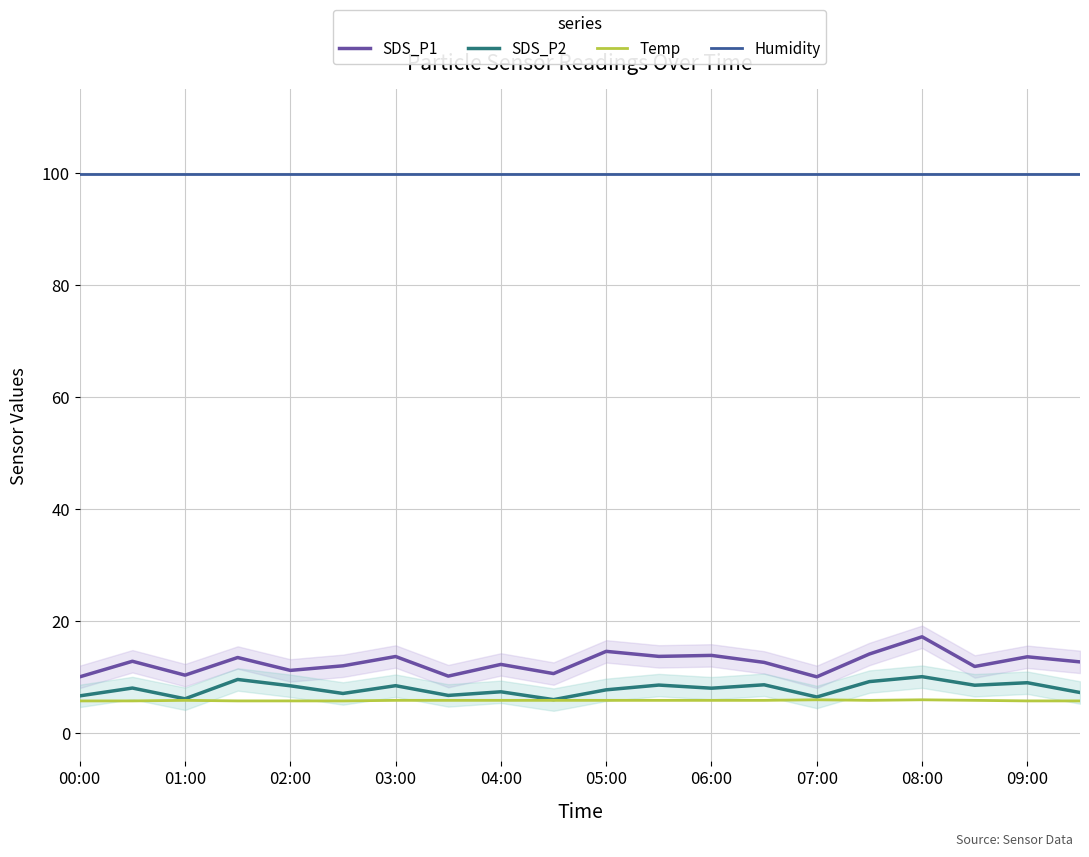

What is the spread (max minus min) of values at 04:00?

94.0